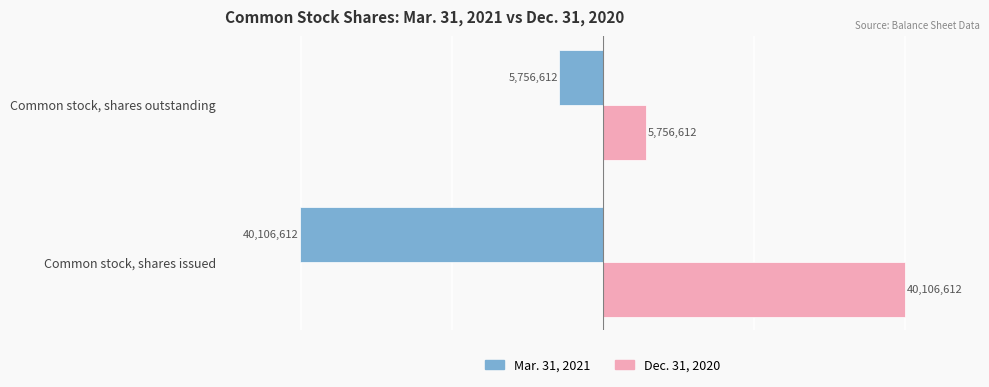

List the labels in order of Mar. 31, 2021 value, smallest first.

Common stock, shares issued, Common stock, shares outstanding